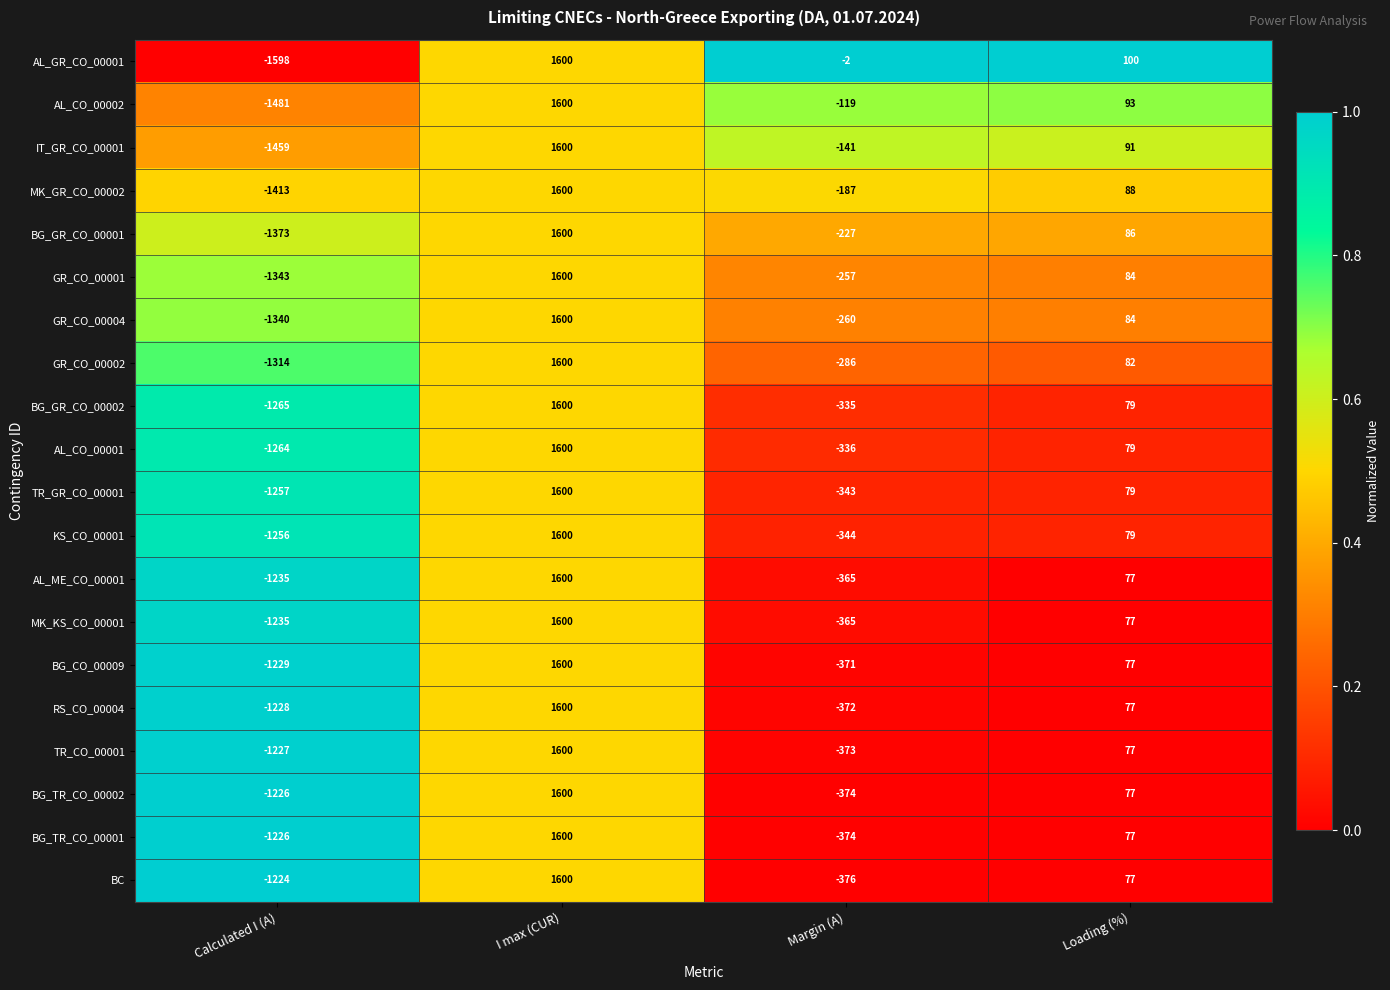

What is the difference between the highest and lowest values at Margin (A)?

374